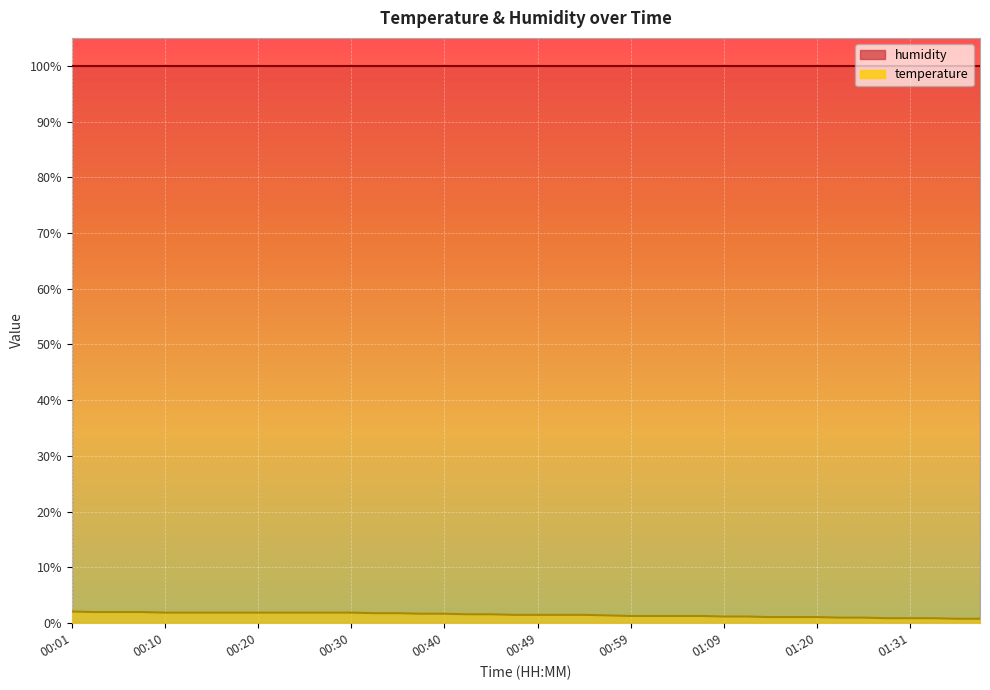

Read the value at 01:26.

1.0